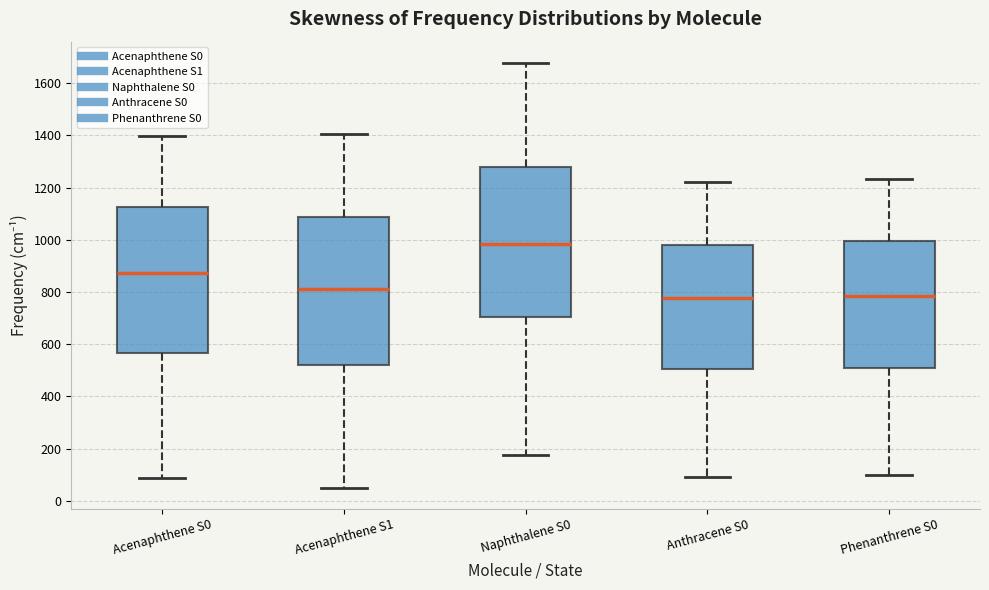

Where is the lower edge of the box for Phenanthrene S0 on the y-axis? The values are not printed on the chart, so give them approximately, as read against the axis.

500